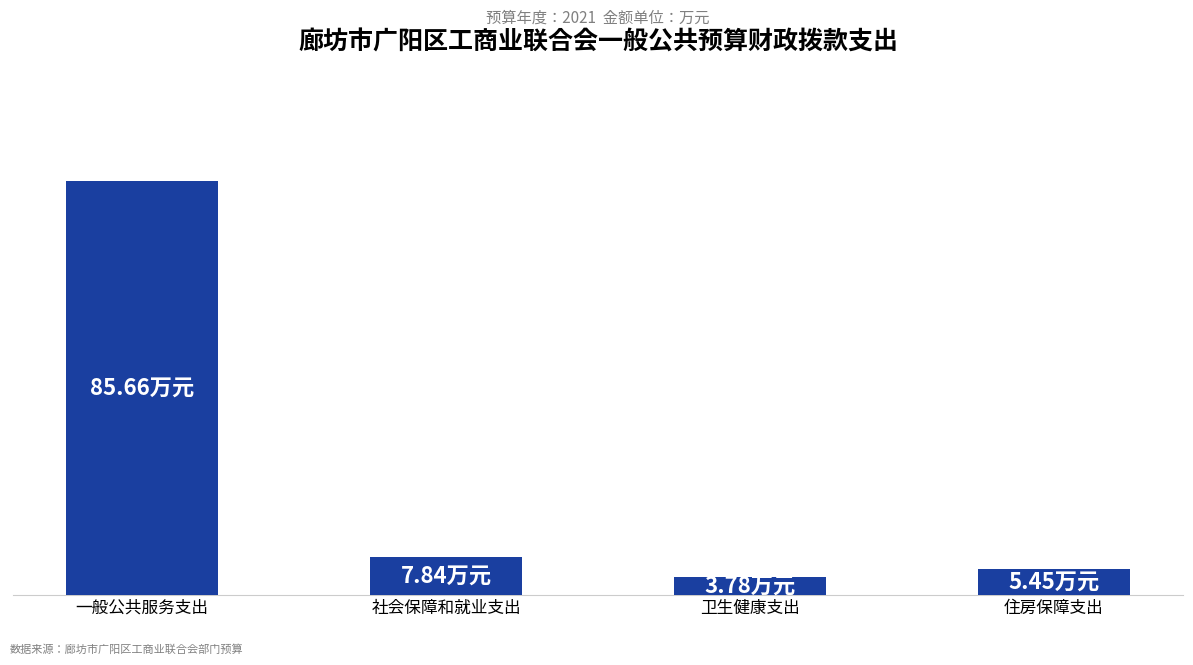

Which label corresponds to the largest value in the chart?

一般公共服务支出